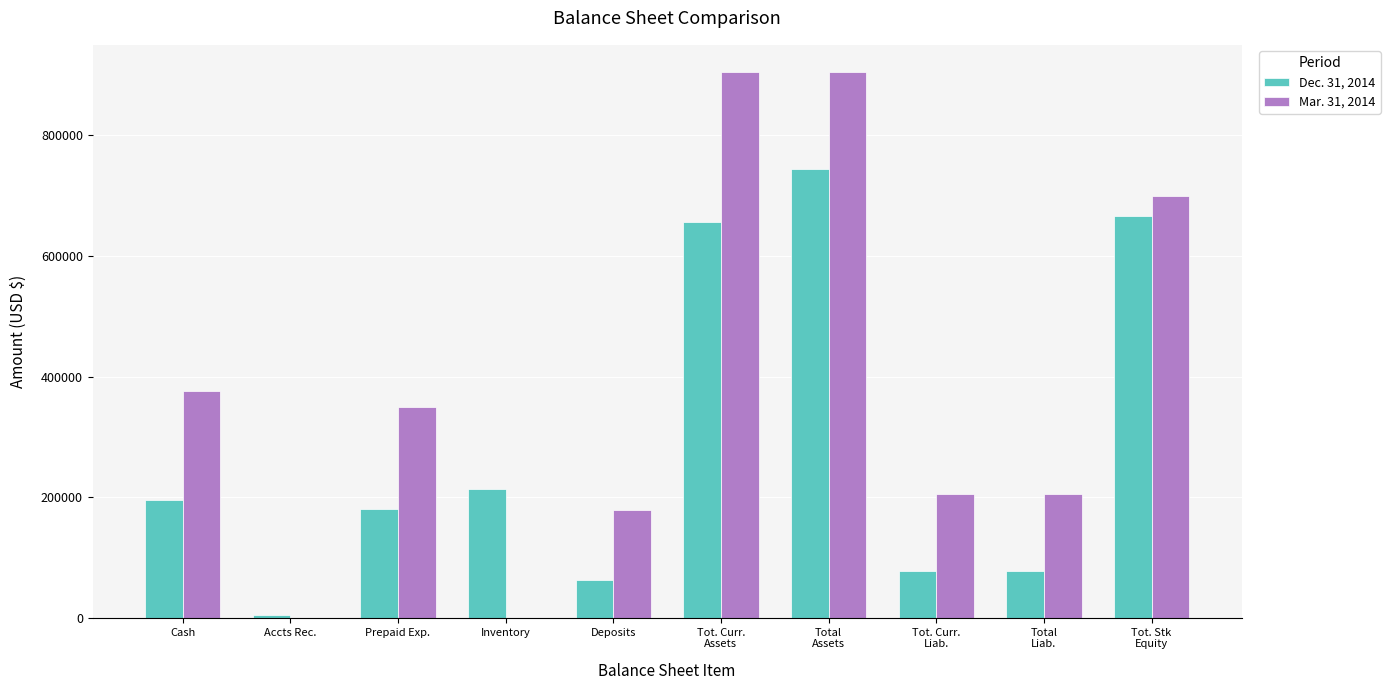

What is the average value of the Mar. 31, 2014 series?

382568